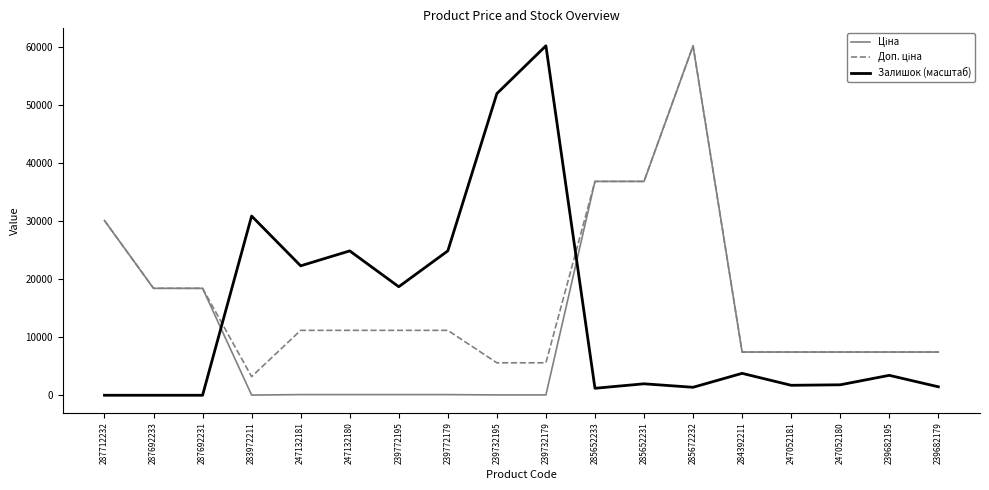

What is the approximate value of Залишок (масштаб) at 239682195?

3430.5